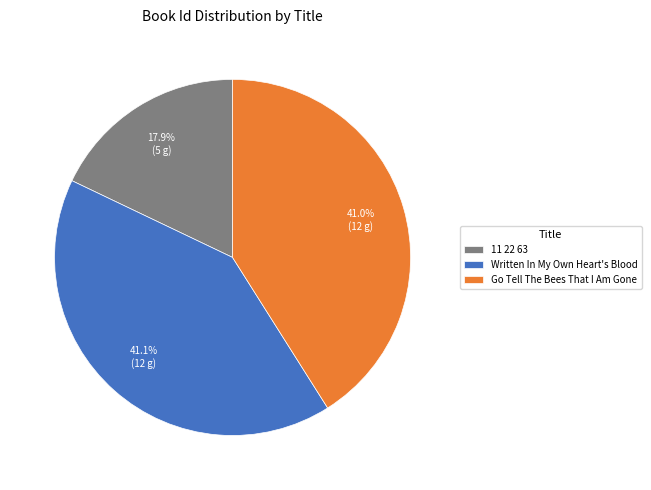

Which slice is the smallest?

11 22 63